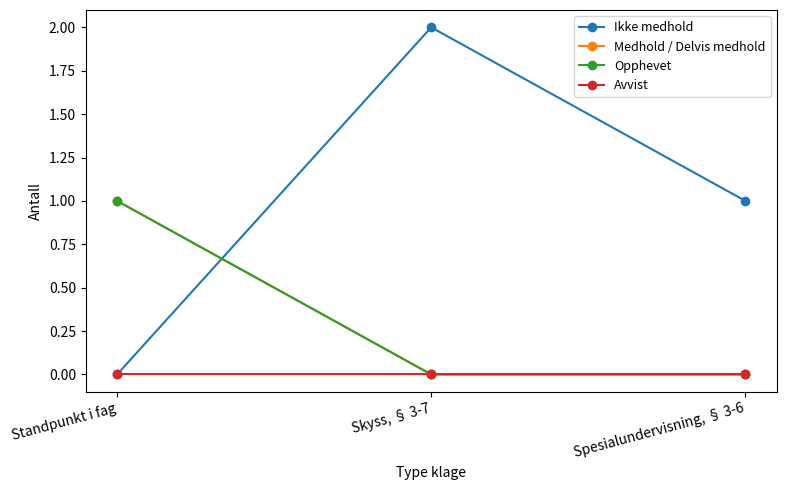

What is the total value across all series at Spesialundervisning, § 3-6?

1